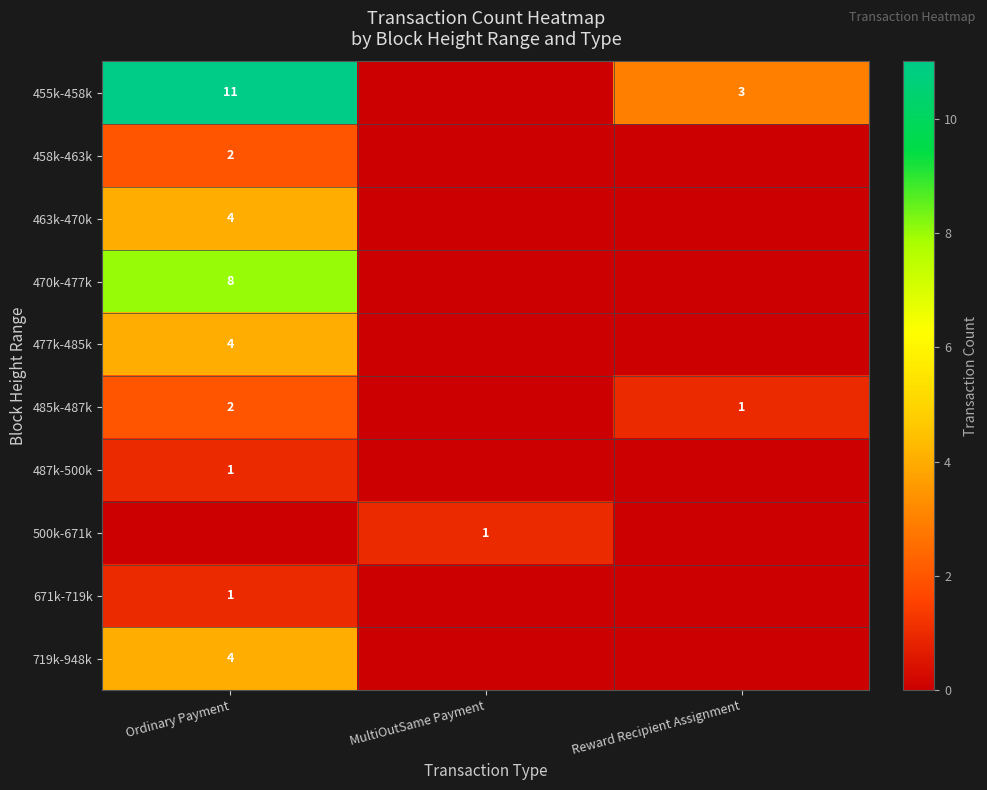

Between MultiOutSame Payment and Reward Recipient Assignment, which is larger?

Reward Recipient Assignment